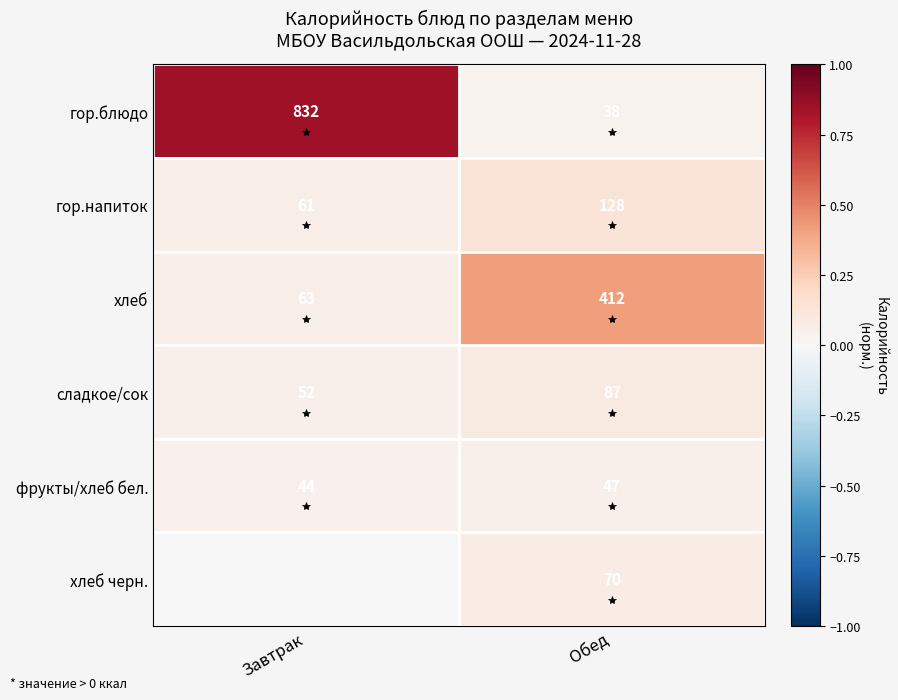

What is the sum of the гор.блюдо values at Завтрак and Обед?

870